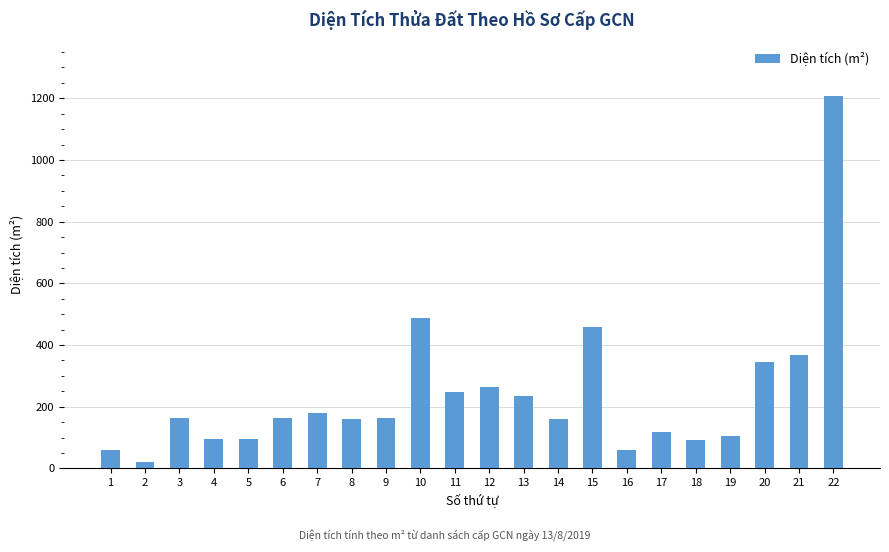

What is the minimum value shown in the chart?

22.0